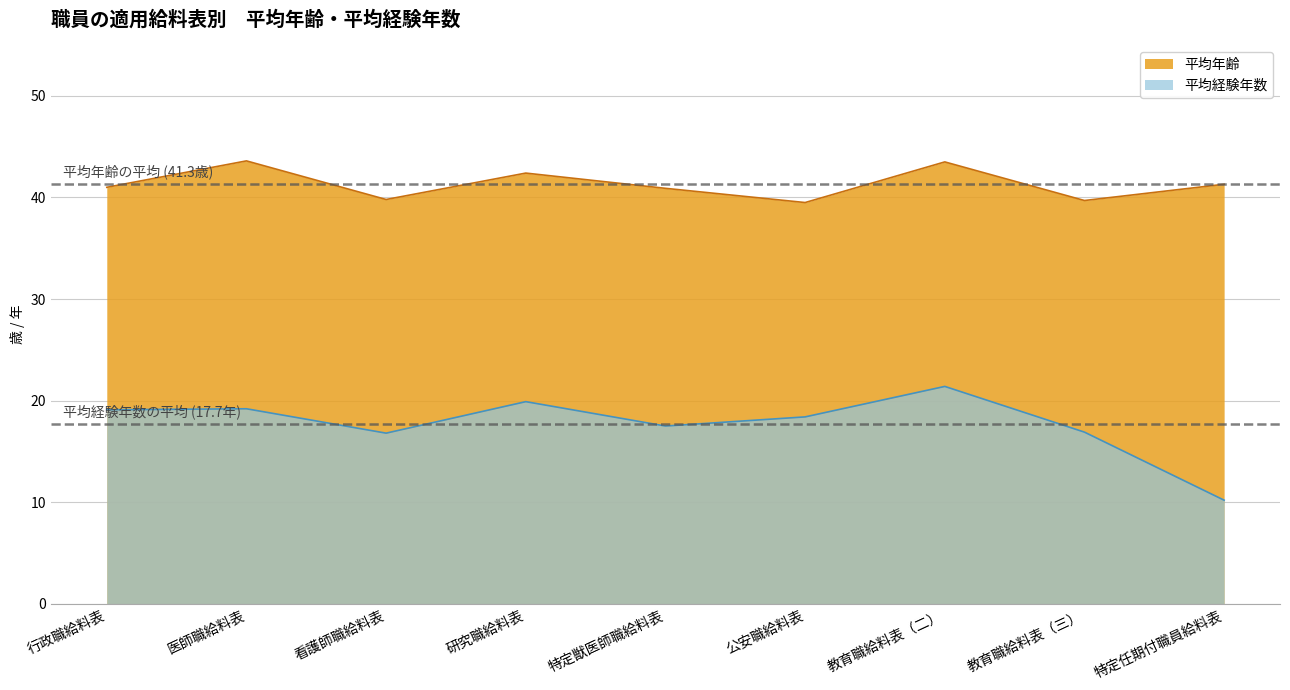

The value of 平均経験年数 at 特定獣医師職給料表 is 17.5. True or false?

True